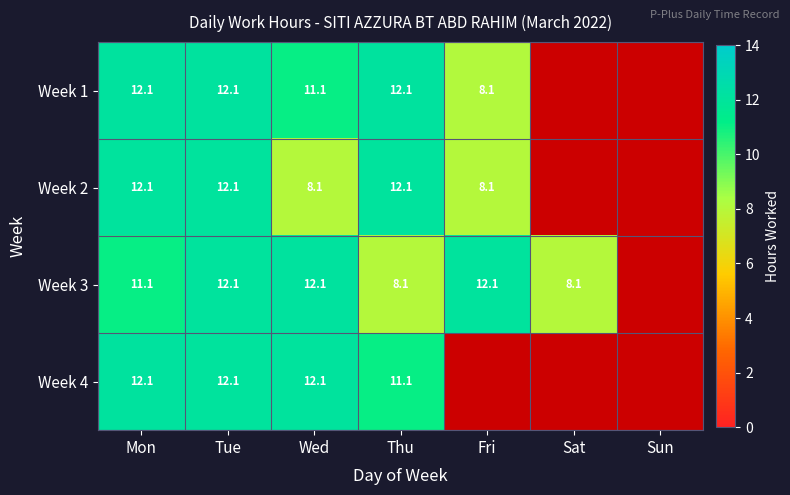

Count the number of categories in the chart.

7